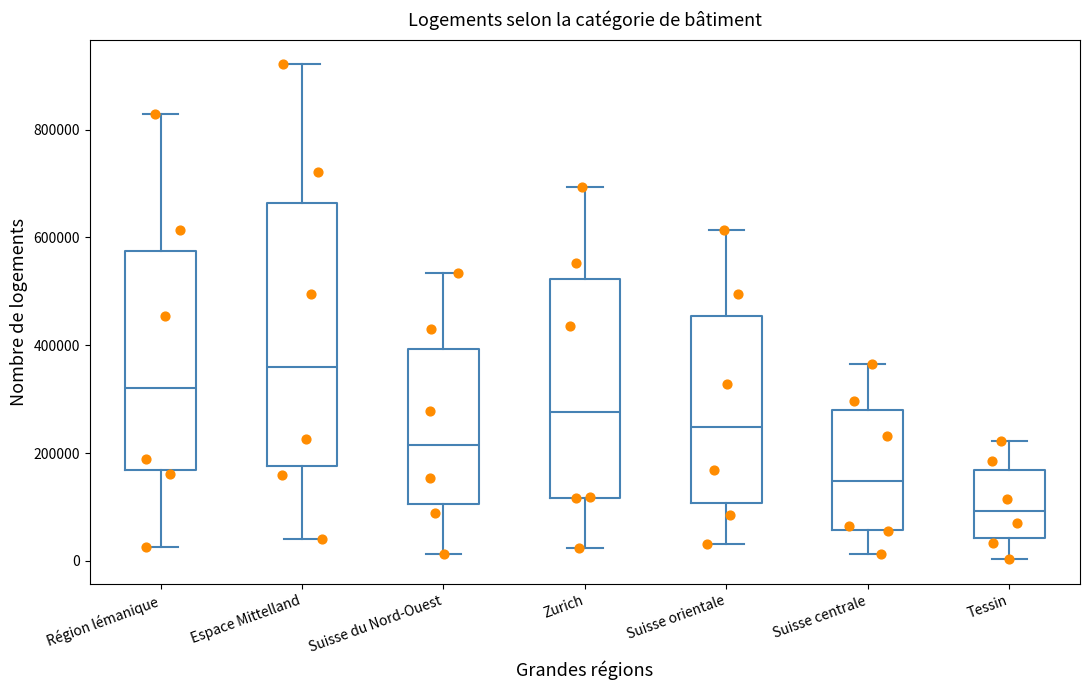

Reading left to right, transcribe this box plot: for each box, give where its median line is, the range the box spans, and where its two whiskers end, as read against the y-axis. The values are not printed on the chart, so give them approximately, as read against the axis.

Région lémanique: median 320000, box 160000 to 580000, whiskers 20000 to 820000
Espace Mittelland: median 360000, box 180000 to 660000, whiskers 40000 to 920000
Suisse du Nord-Ouest: median 220000, box 100000 to 400000, whiskers 20000 to 540000
Zurich: median 280000, box 120000 to 520000, whiskers 20000 to 700000
Suisse orientale: median 240000, box 100000 to 460000, whiskers 40000 to 620000
Suisse centrale: median 140000, box 60000 to 280000, whiskers 20000 to 360000
Tessin: median 100000, box 40000 to 160000, whiskers 0 to 220000